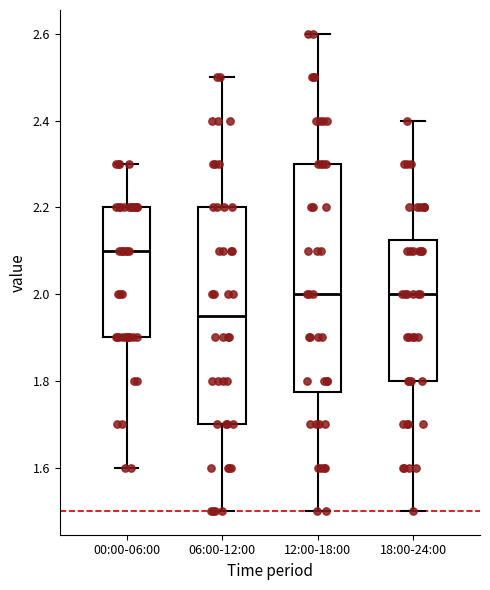

Reading left to right, transcribe this box plot: for each box, give where its median line is, the range the box spans, and where its two whiskers end, as read against the y-axis. The values are not printed on the chart, so give them approximately, as read against the axis.

00:00-06:00: median 2.10, box 1.90 to 2.20, whiskers 1.60 to 2.30
06:00-12:00: median 1.96, box 1.70 to 2.20, whiskers 1.50 to 2.50
12:00-18:00: median 2.00, box 1.78 to 2.30, whiskers 1.50 to 2.60
18:00-24:00: median 2.00, box 1.80 to 2.12, whiskers 1.50 to 2.40